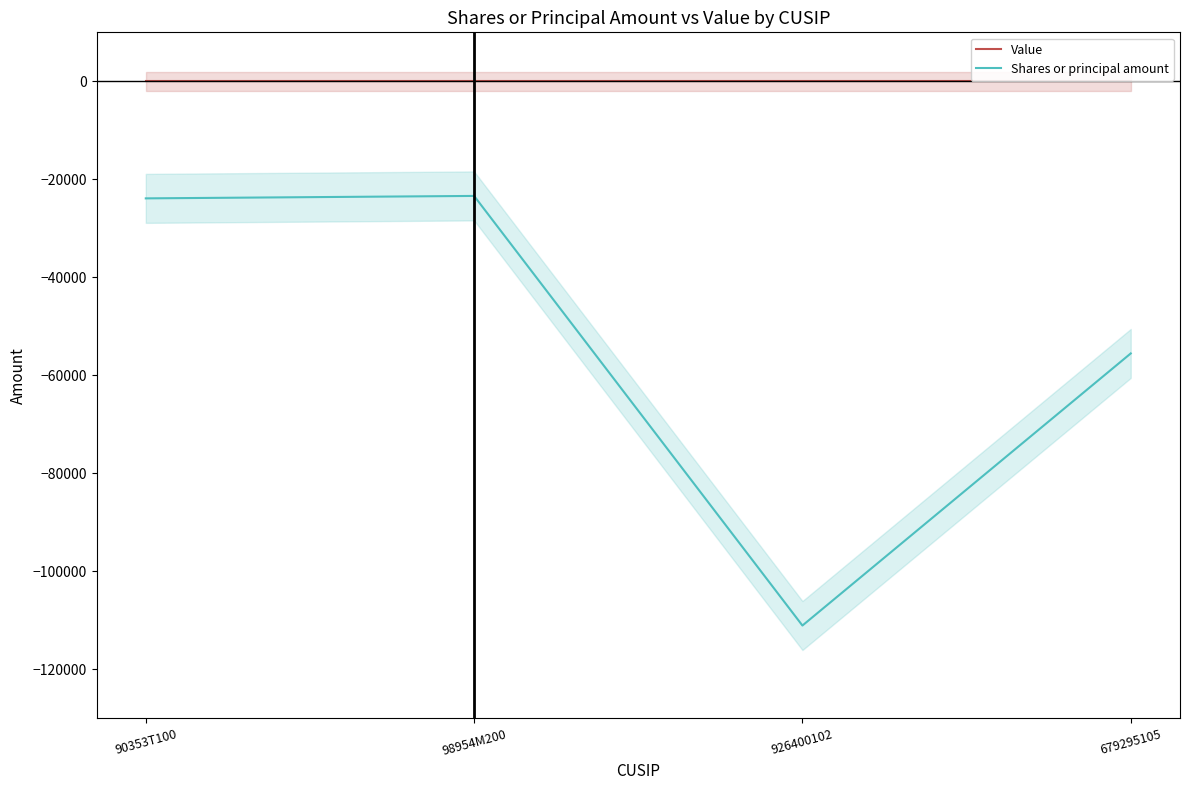

What is the difference between the maximum and second lowest values in the Shares or principal amount series?

32154